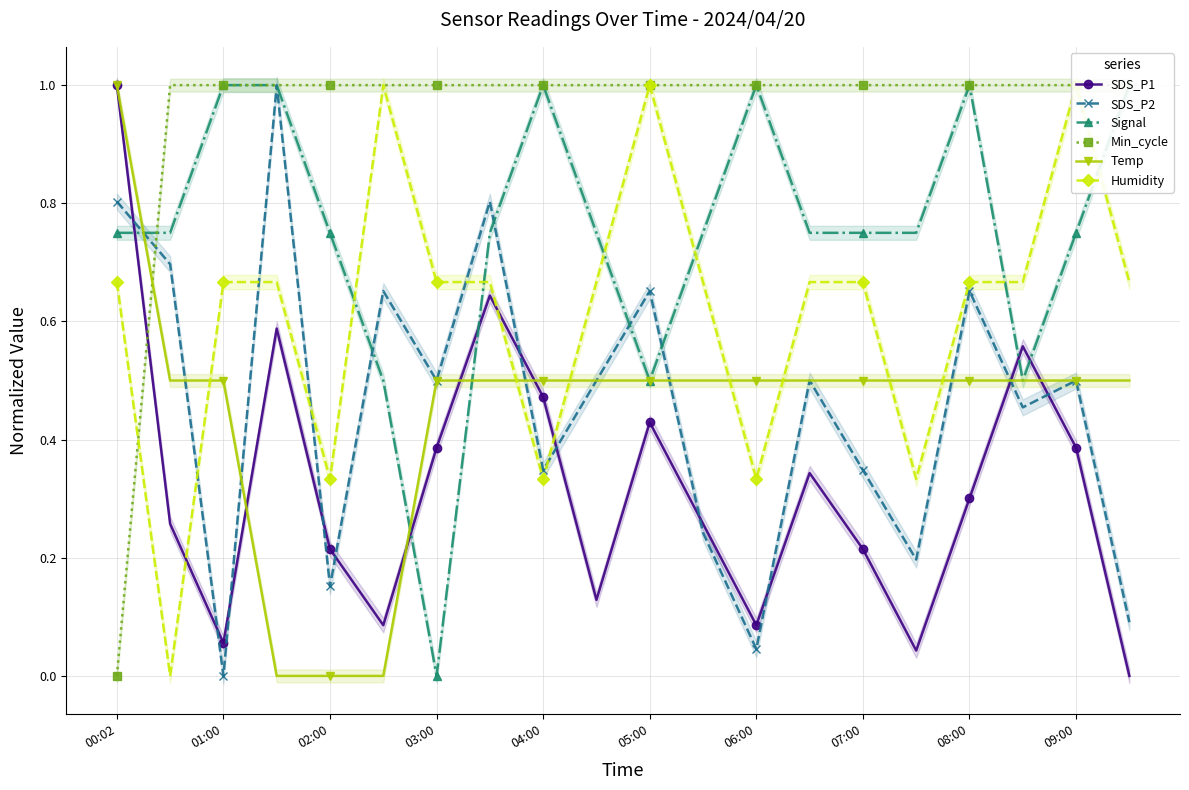

What is the difference between the maximum and minimum values in the Min_cycle series?

1.0